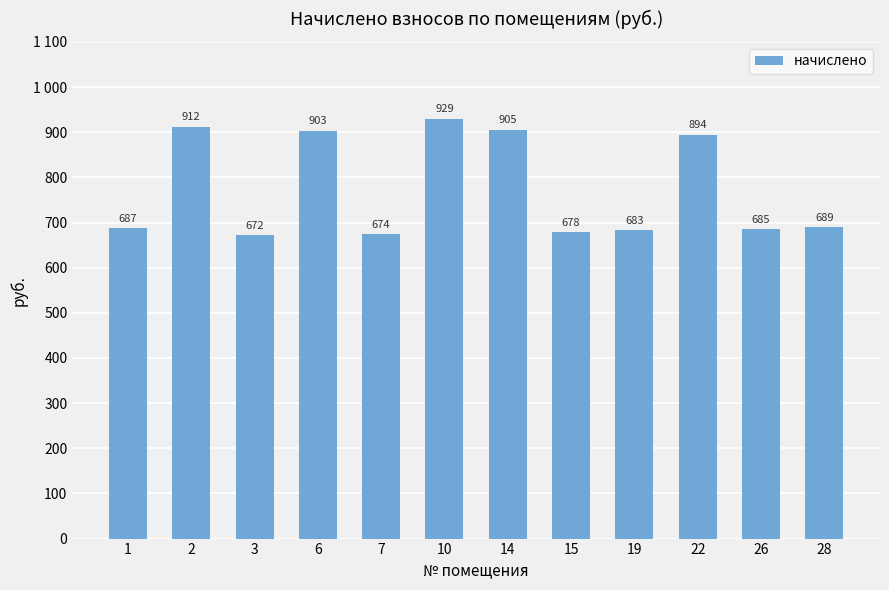

Does the chart contain any negative values?

No